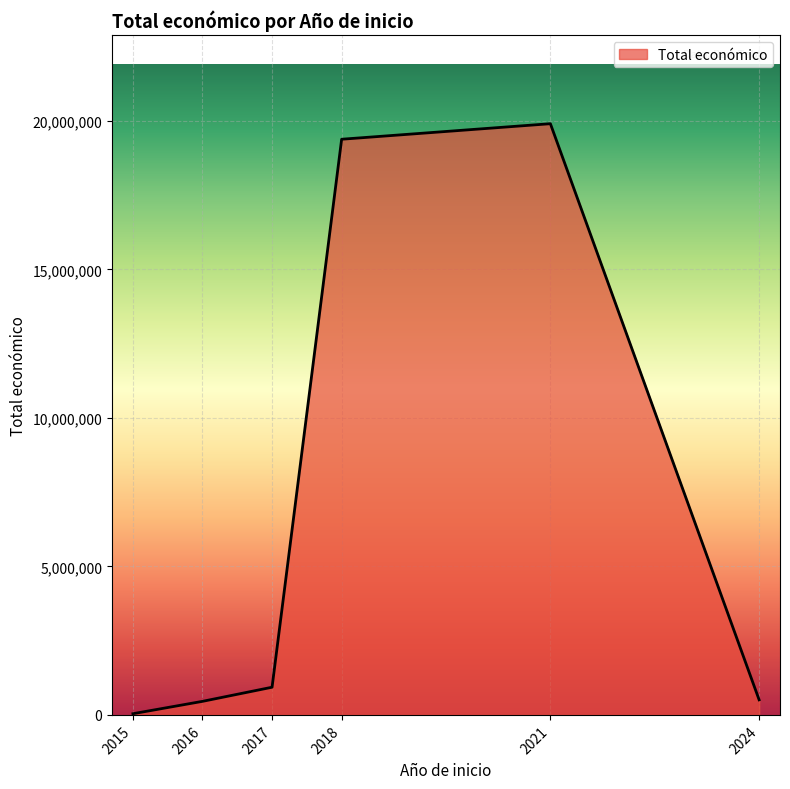

At which category does the chart reach its minimum across all series?

2015